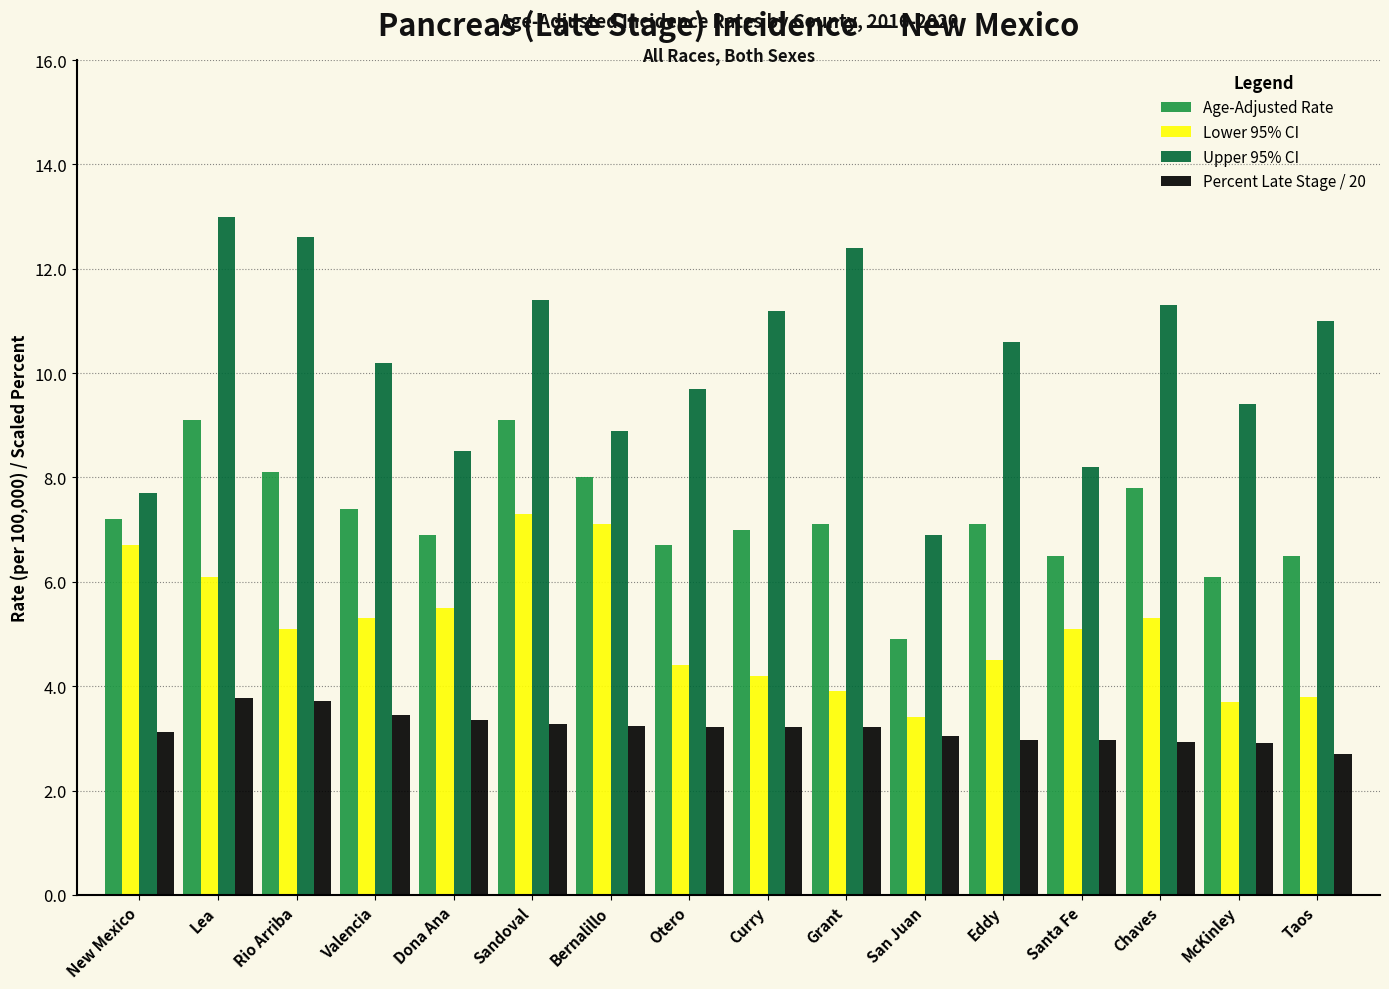

What is the total value across all series at Grant?

26.6